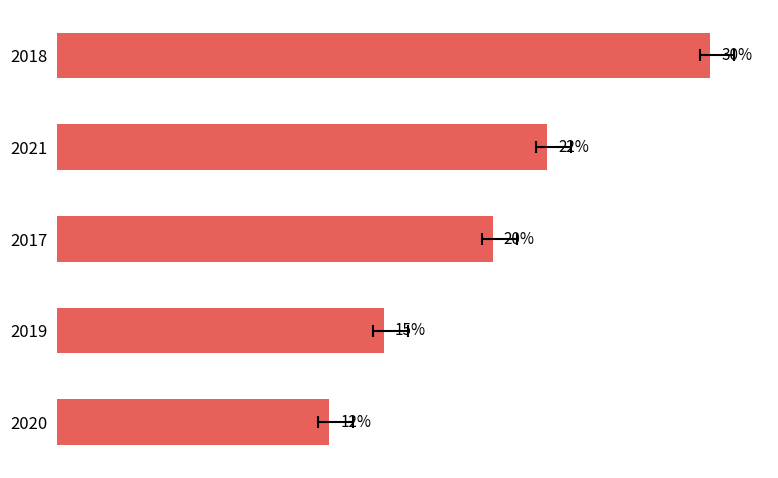

Reading left to right, transcribe all the data shown in this chart.

30.0	22.5	20.0	15.0	12.5